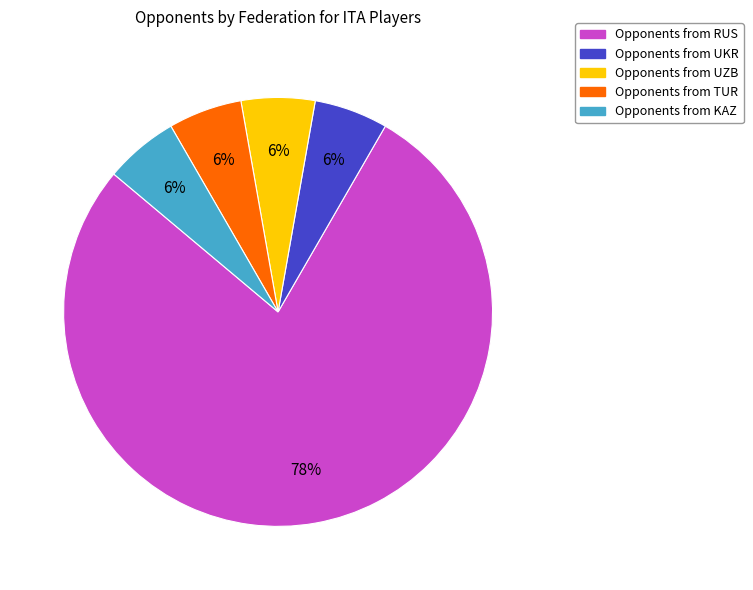

To the nearest percent, what is the average slice percentage?

20%